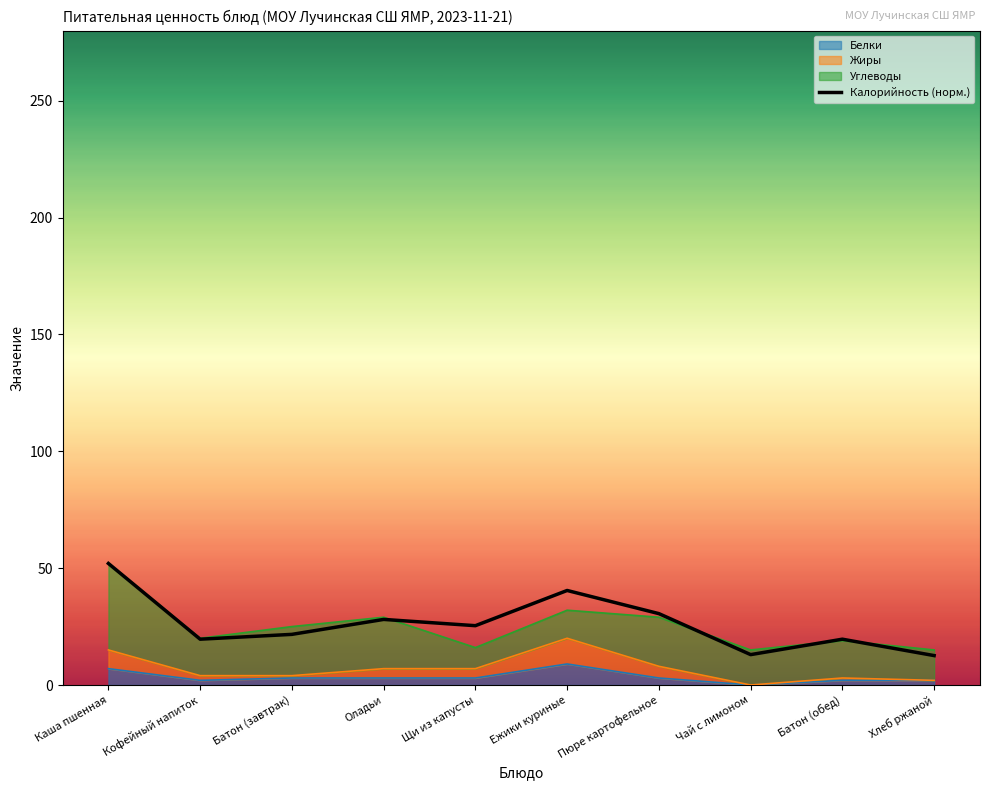

True or false: Жиры and Калорийность intersect in this chart.

False